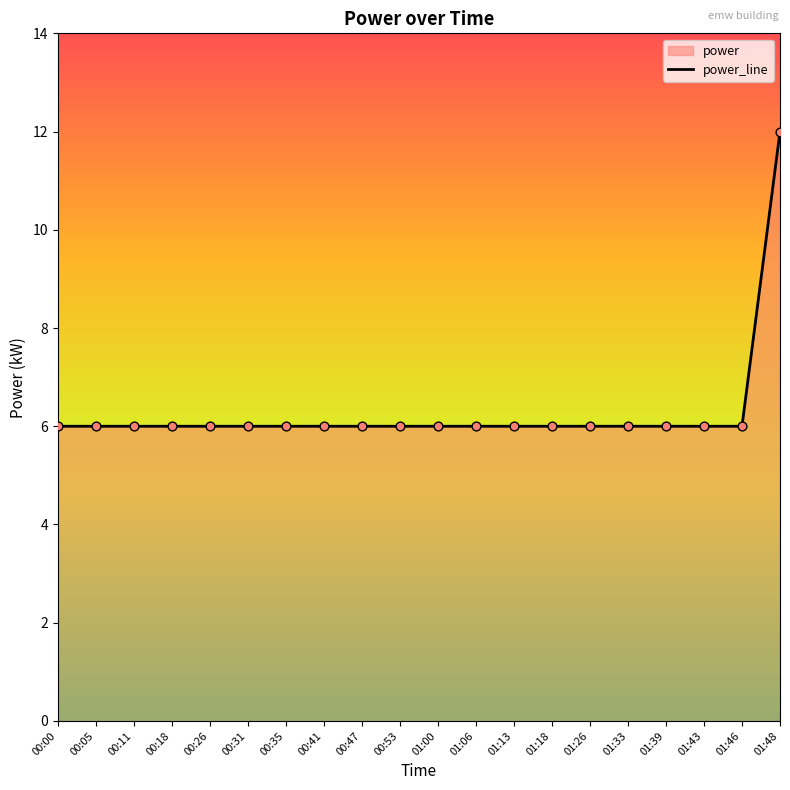

Approximately how many times larger is the value at 01:46 compared to 00:35?

1.0